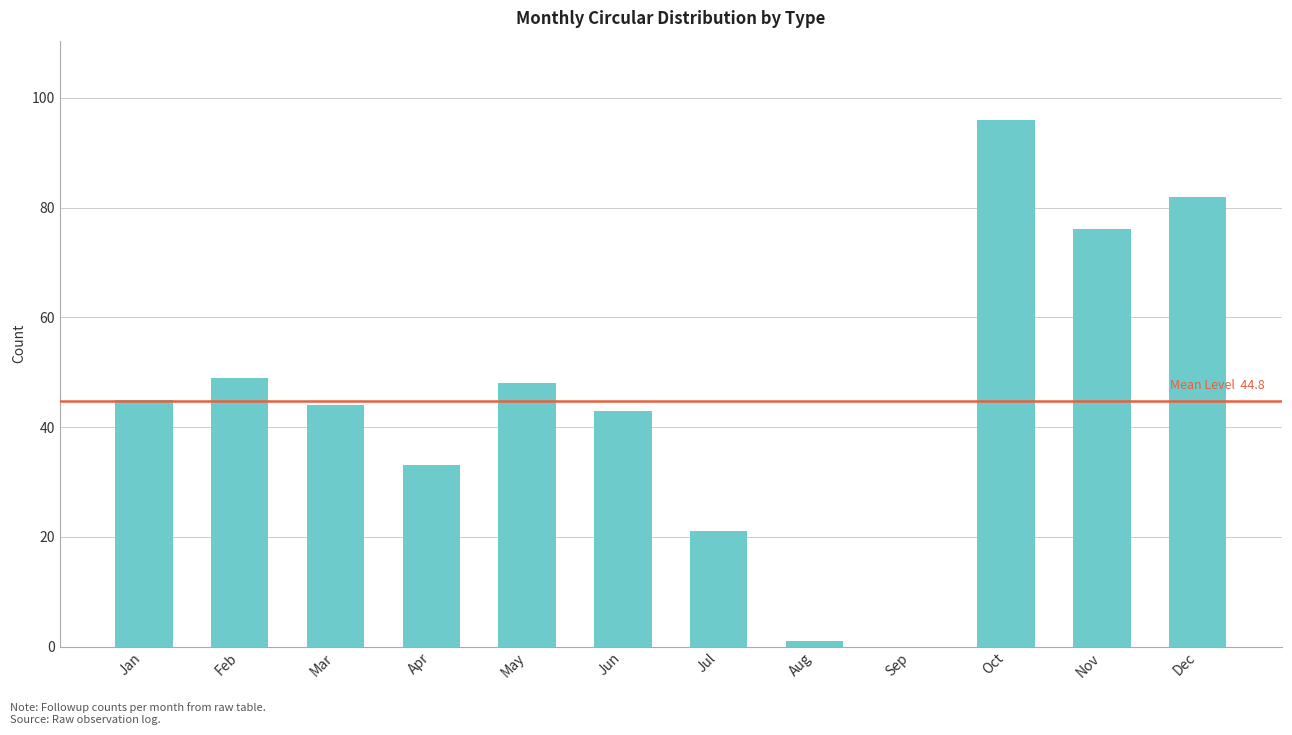

How many categories are shown in the chart?

12